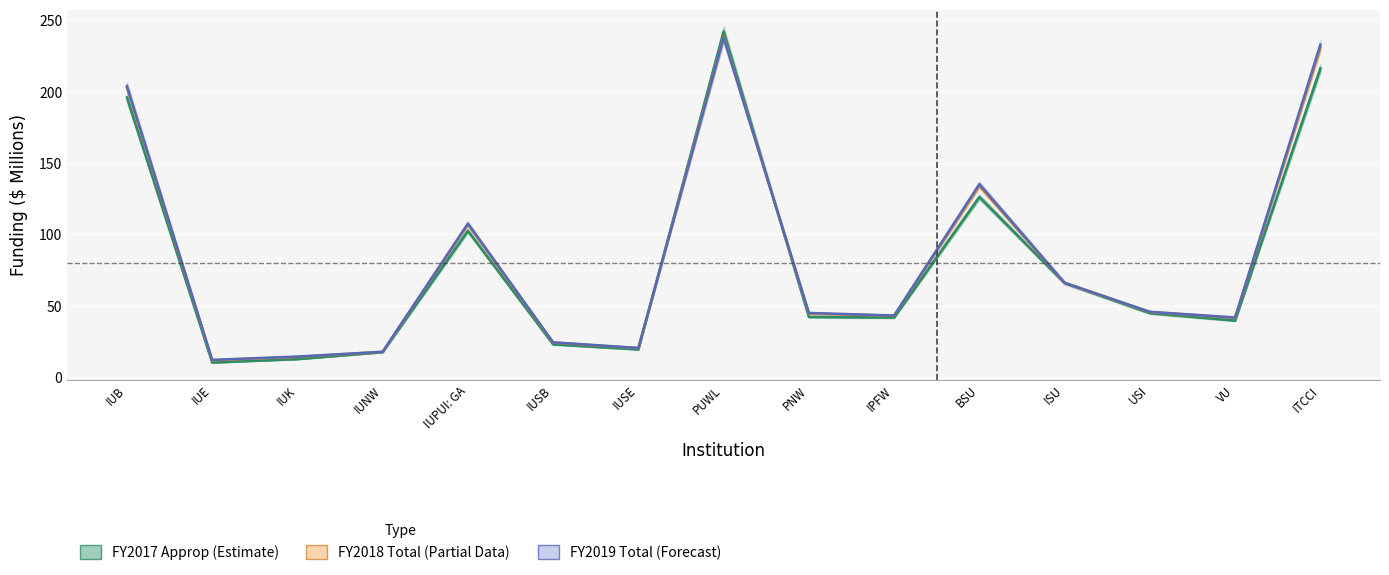

True or false: FY2018 Total and FY2019 Total intersect in this chart.

True